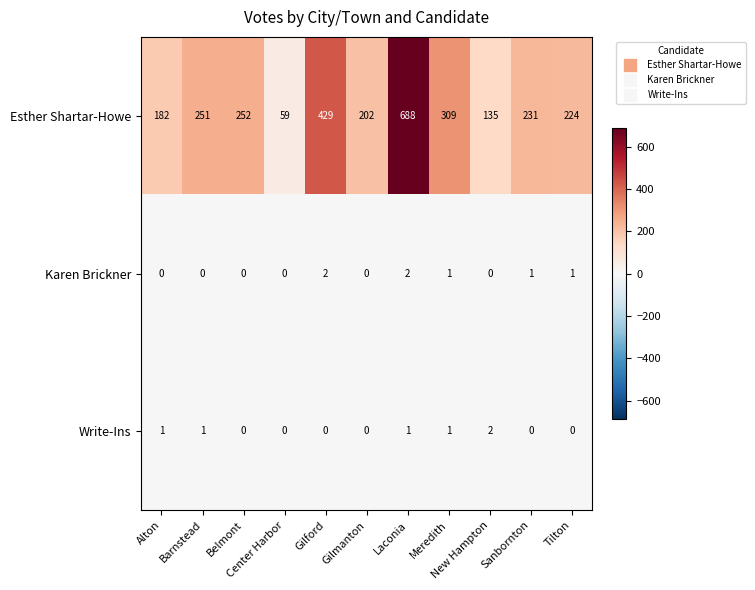

Which series has the largest range (max minus min)?

Esther Shartar-Howe